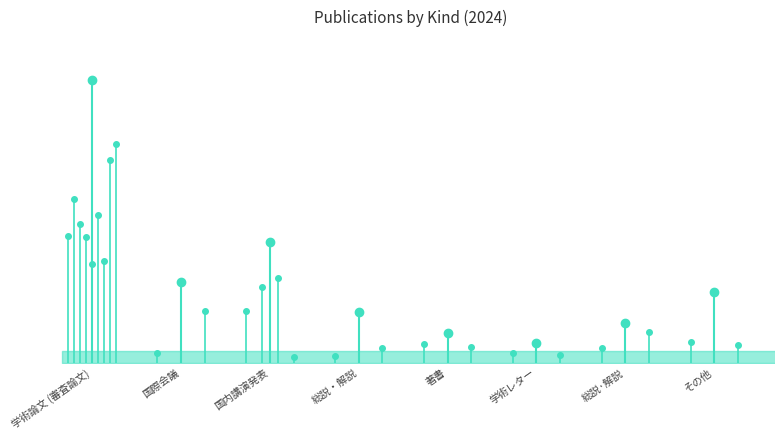

What is the maximum value shown in the chart?

28